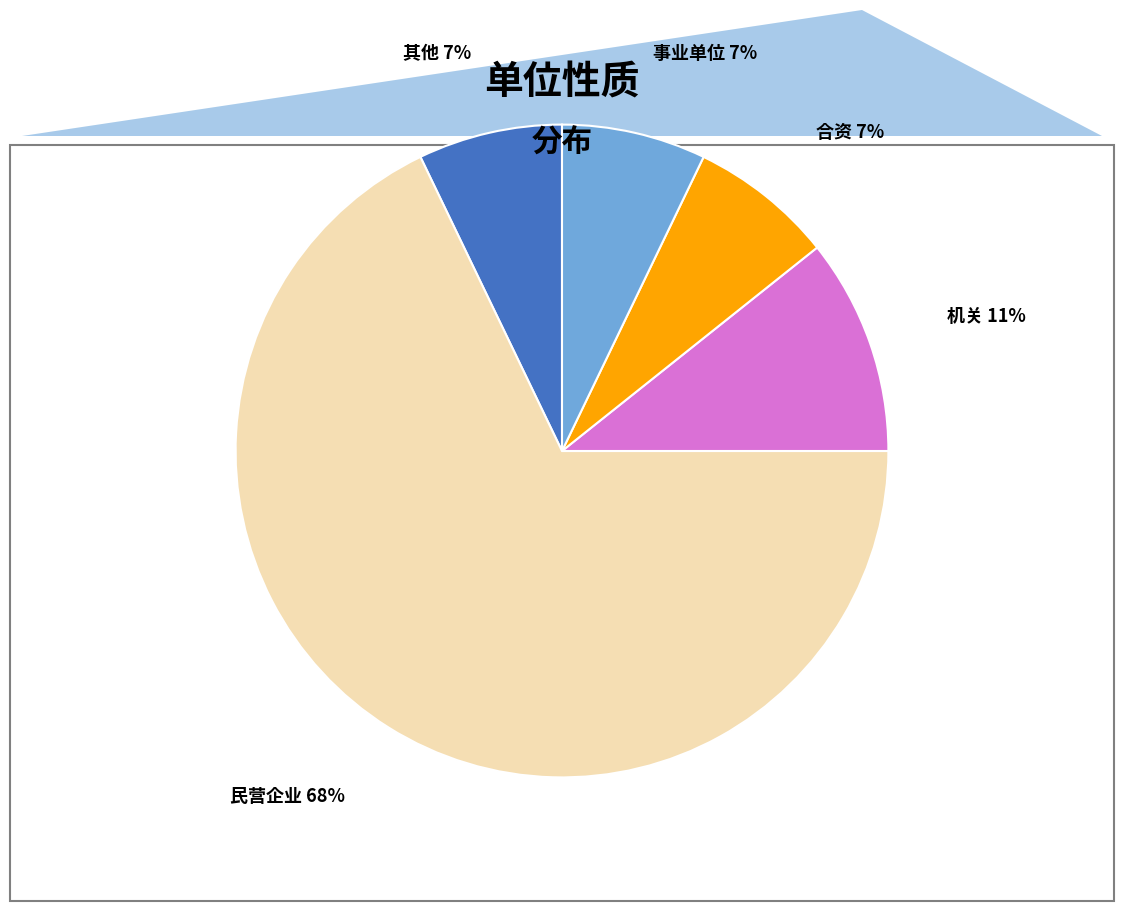

Count the number of slices in the pie.

5